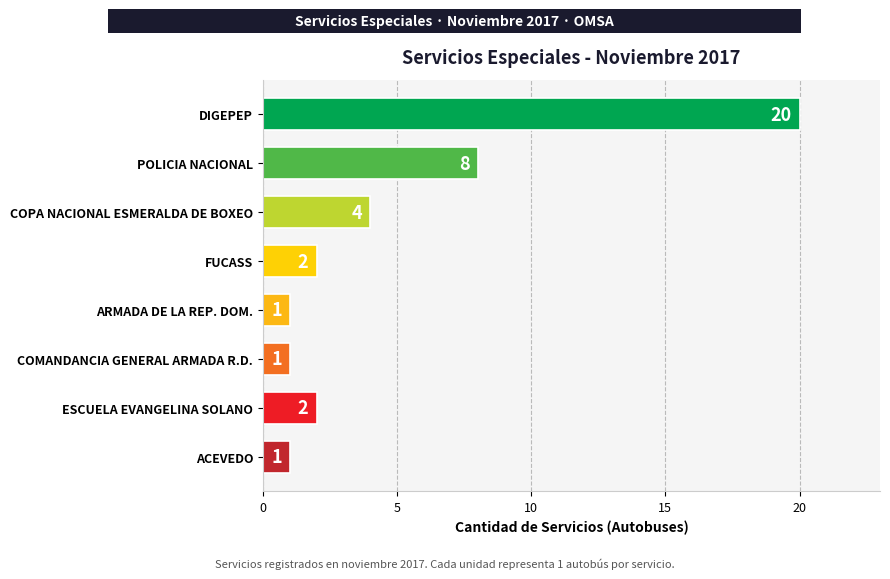

The value at DIGEPEP is 12. True or false?

False